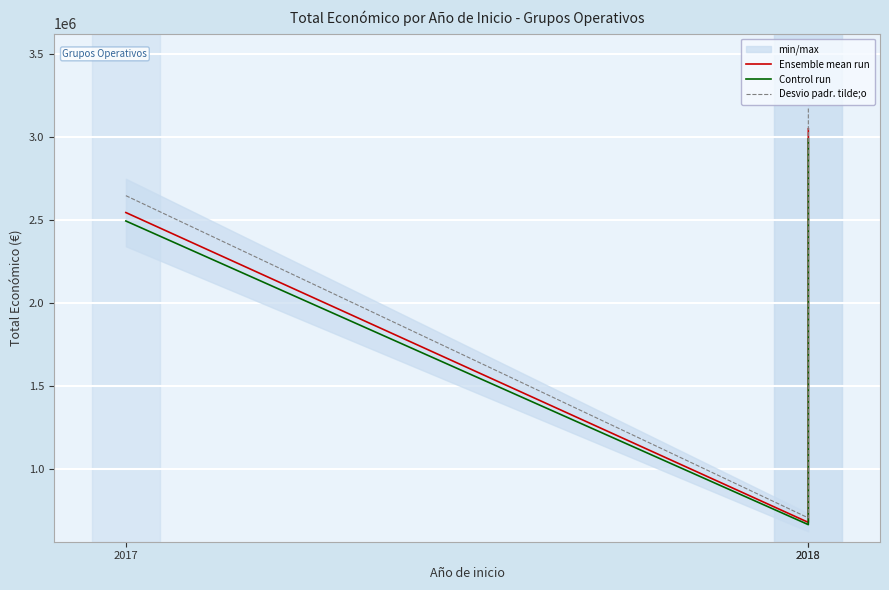

Reading left to right, what are all the values shown in this chart?

Ensemble mean run: 2546283.0	677425.0	3051573.0
Control run: 2495357.3	663876.5	2990541.5
Desvio padr. tilde;o: 2648134.3	704522.0	3173635.9